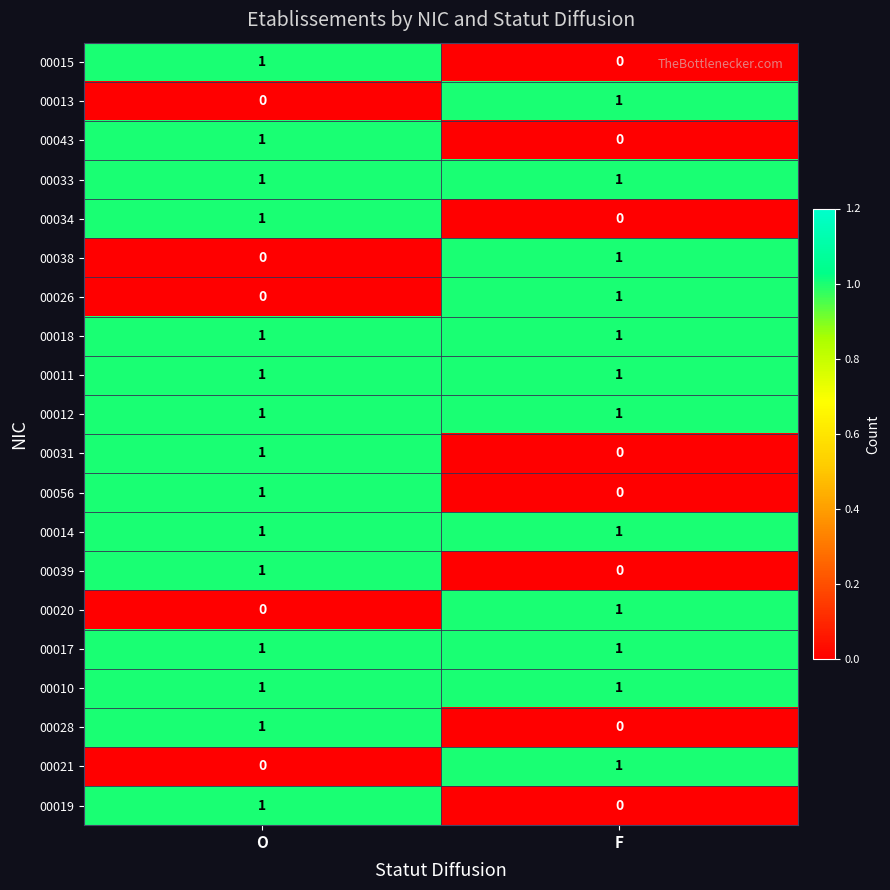

The 00039 series shows 0 at F. True or false?

True